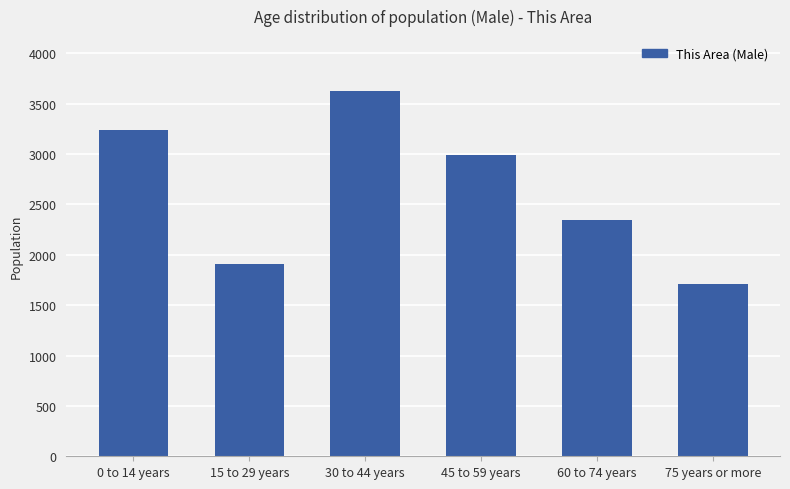

Which label corresponds to the smallest value in the chart?

75 years or more